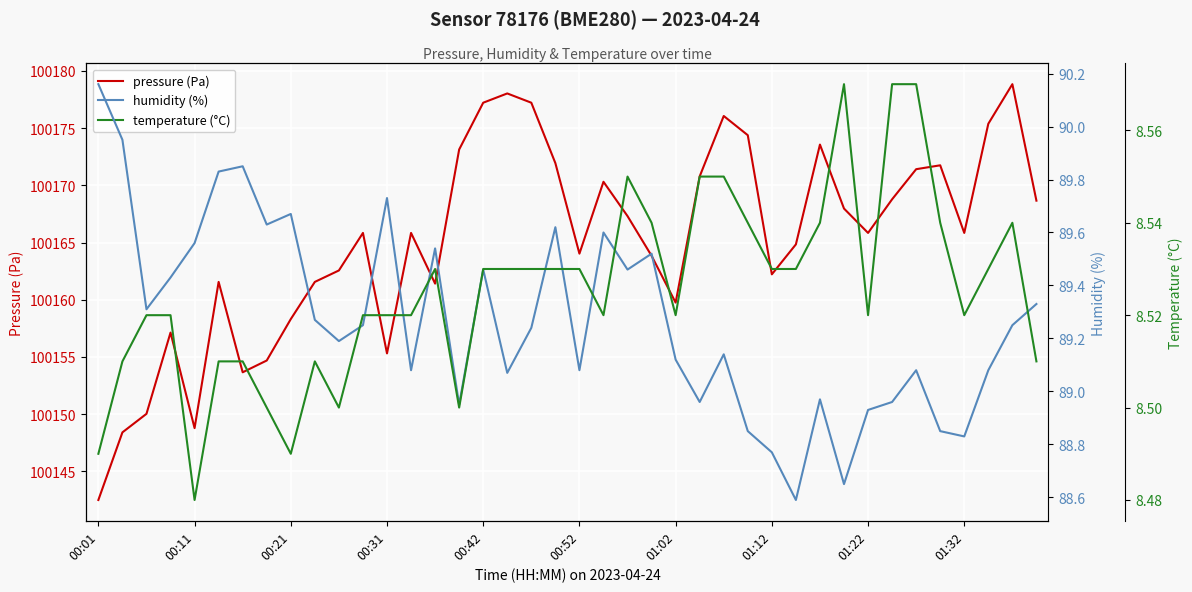

At how many categories does at least one series exceed 52733?

40